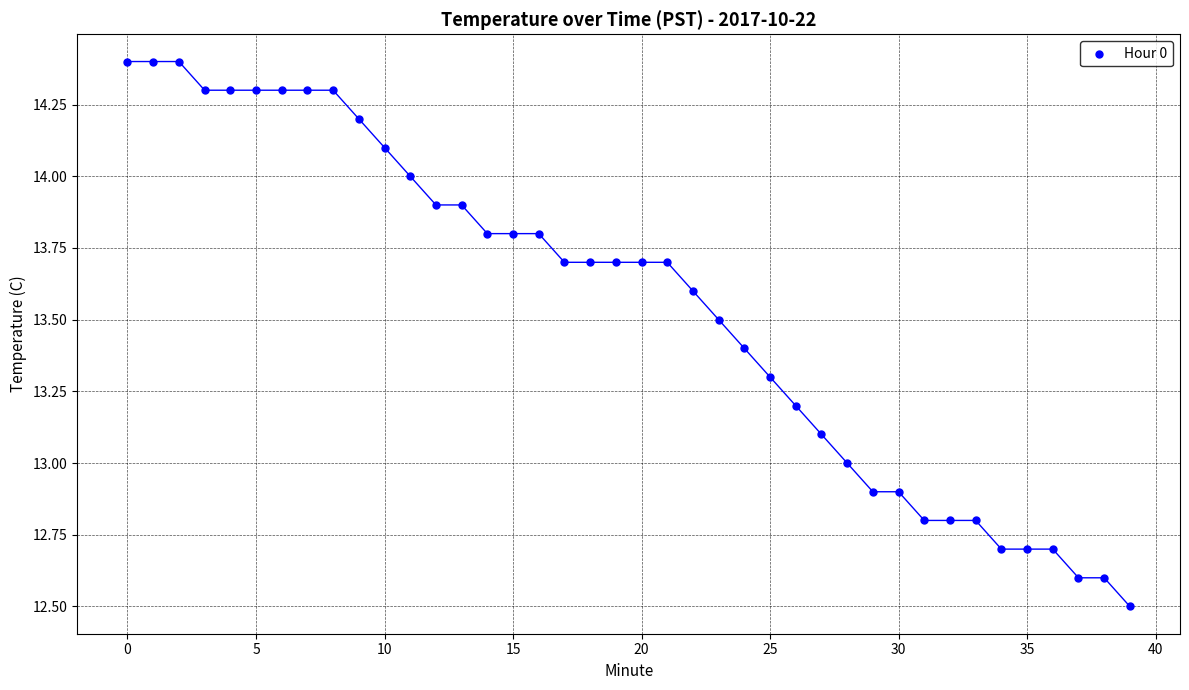

What is the range of Y values (max minus min)?

1.9